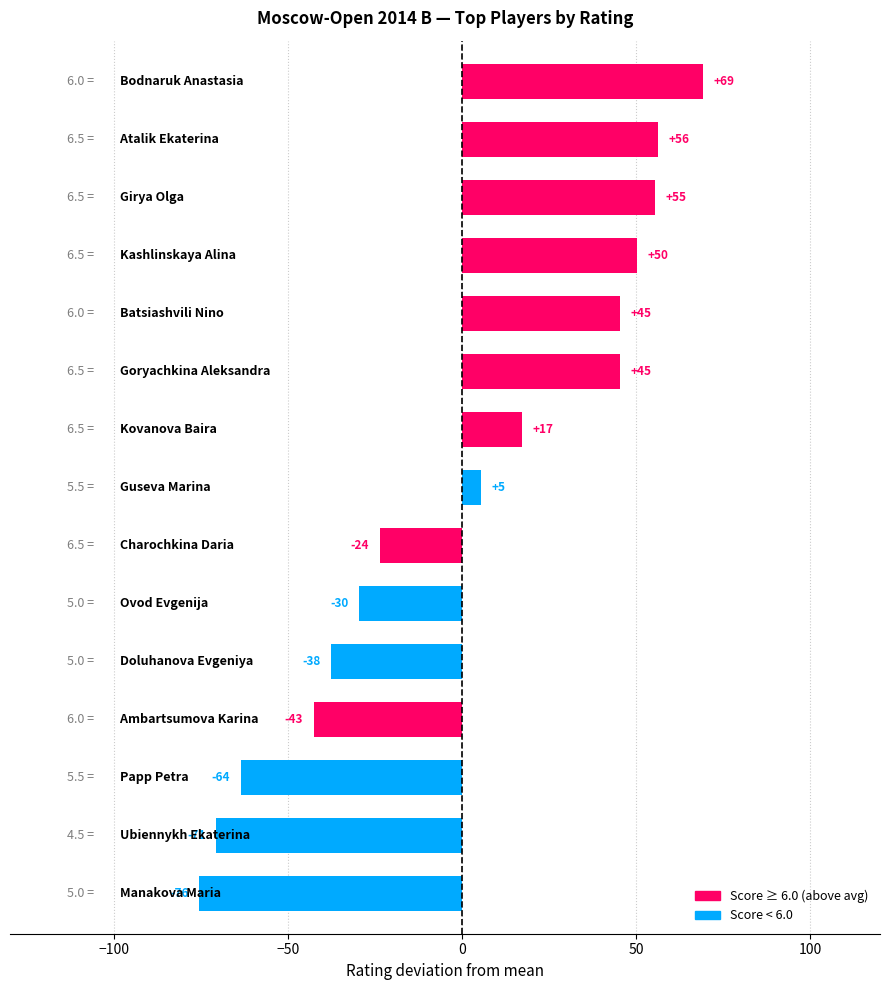

How many bars are there in total?

15